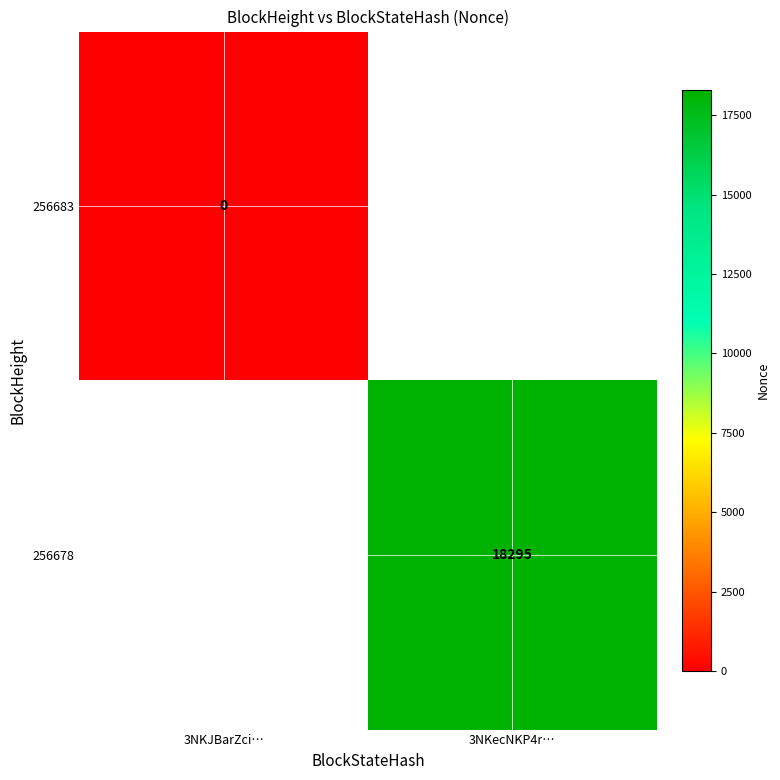

The 256678 series shows 5708 at 3NKecNKP4r…. True or false?

False